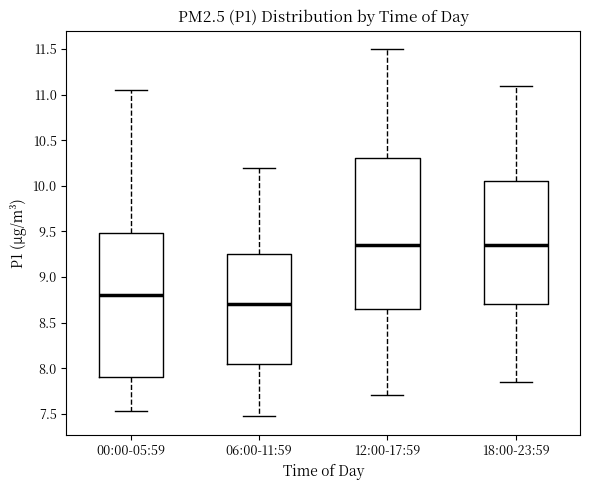

Reading left to right, transcribe this box plot: for each box, give where its median line is, the range the box spans, and where its two whiskers end, as read against the y-axis. The values are not printed on the chart, so give them approximately, as read against the axis.

00:00-05:59: median 8.80, box 7.90 to 9.50, whiskers 7.55 to 11.05
06:00-11:59: median 8.70, box 8.05 to 9.25, whiskers 7.45 to 10.20
12:00-17:59: median 9.35, box 8.65 to 10.30, whiskers 7.70 to 11.50
18:00-23:59: median 9.35, box 8.70 to 10.05, whiskers 7.85 to 11.10